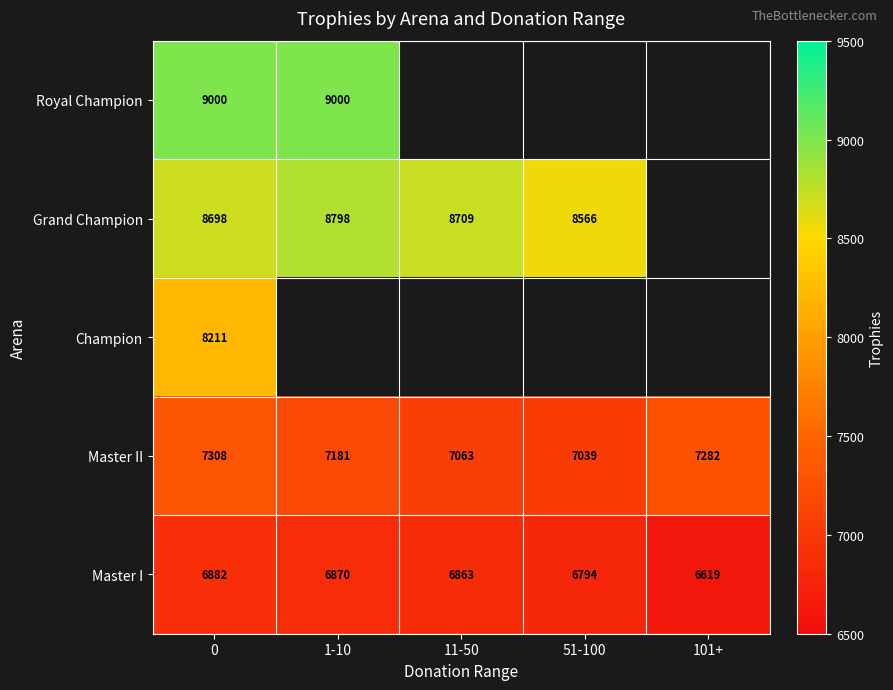

Which category has the lowest value in the Master II series?

51-100